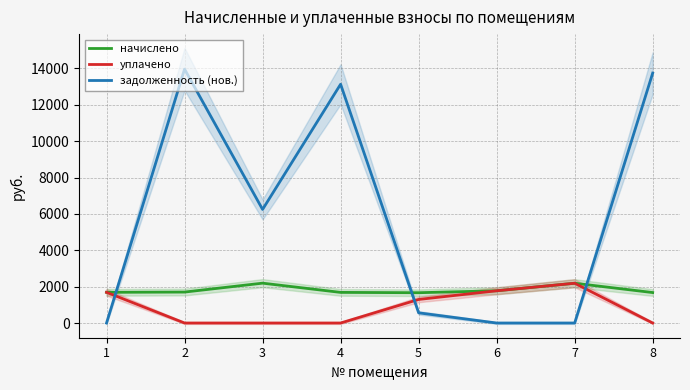

What is the value of the начислено point at the 5th from the left?

1666.2